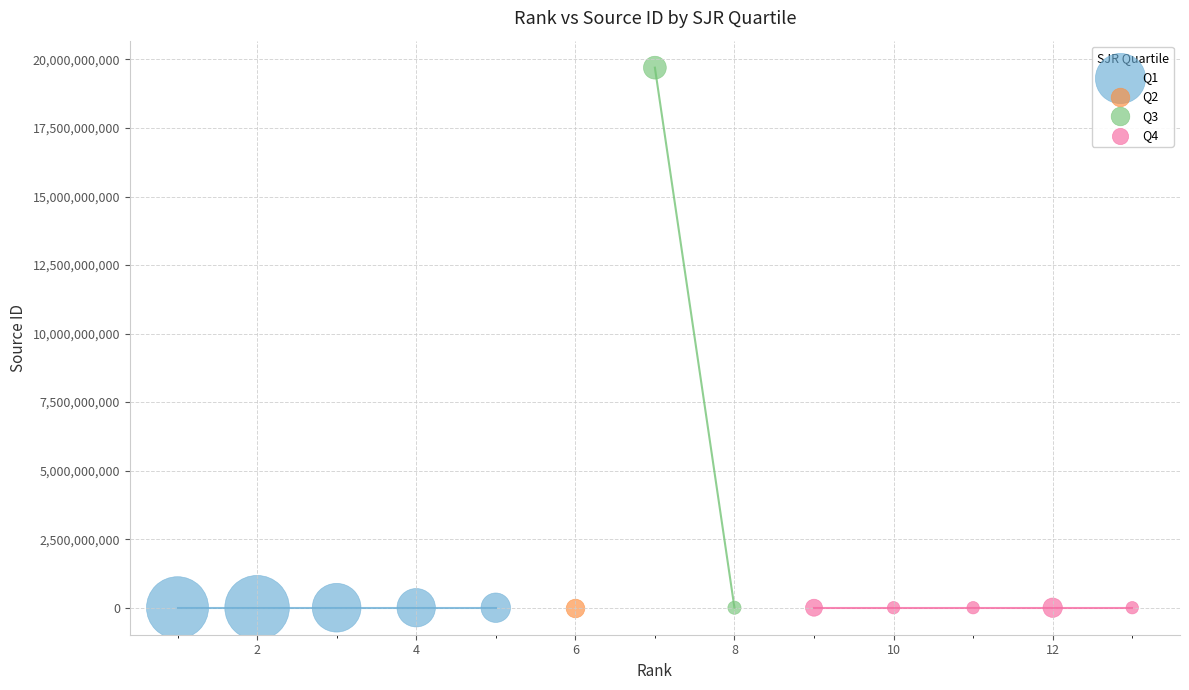

Which series reaches the maximum Y coordinate?

Q3